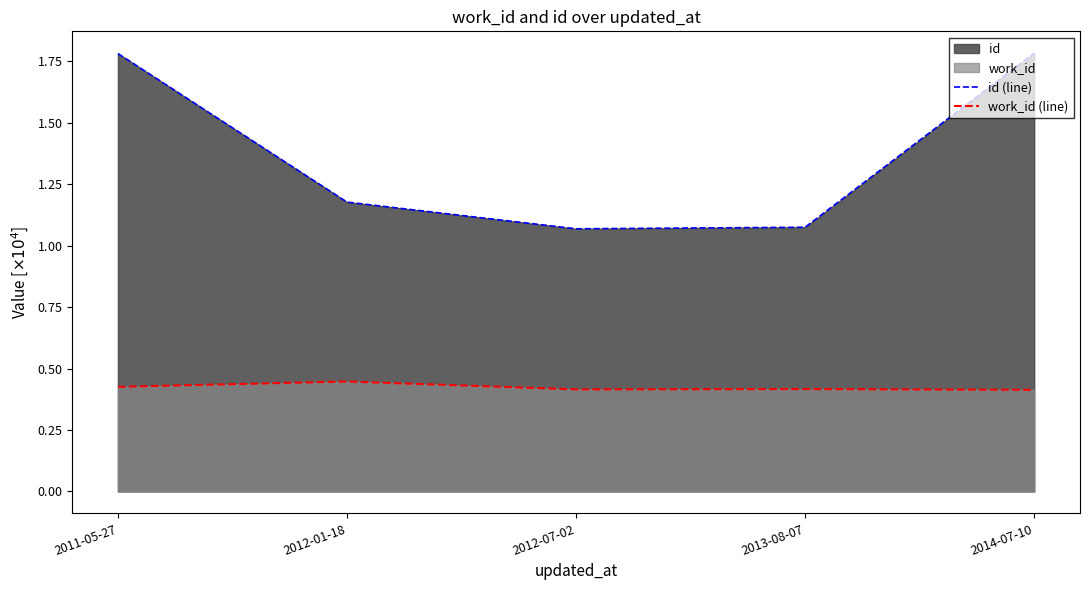

The id (line) series shows 2.7 at 2011-05-27. True or false?

False